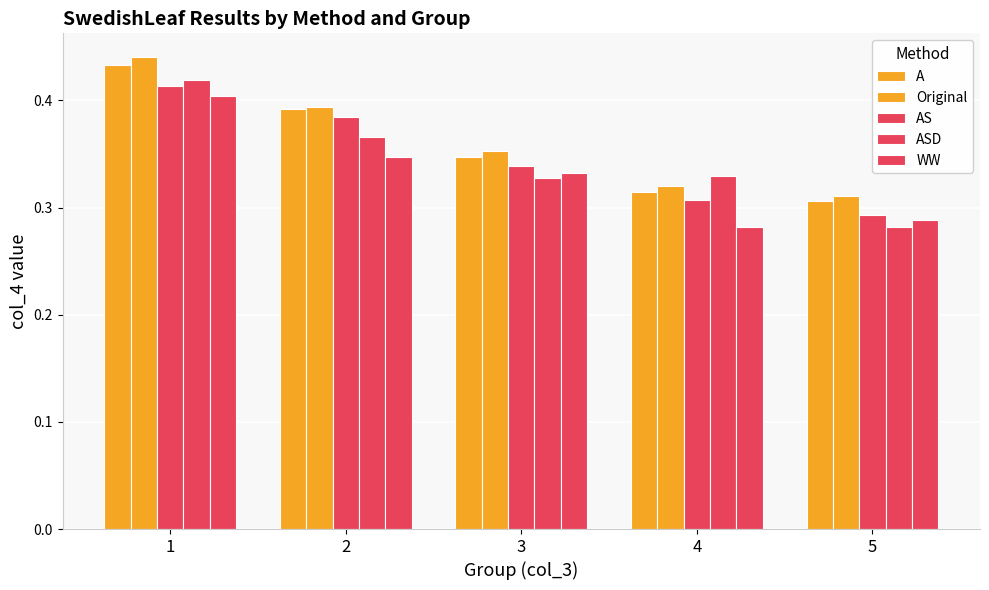

What is the value of the A bar at the 1st from the left?

0.4